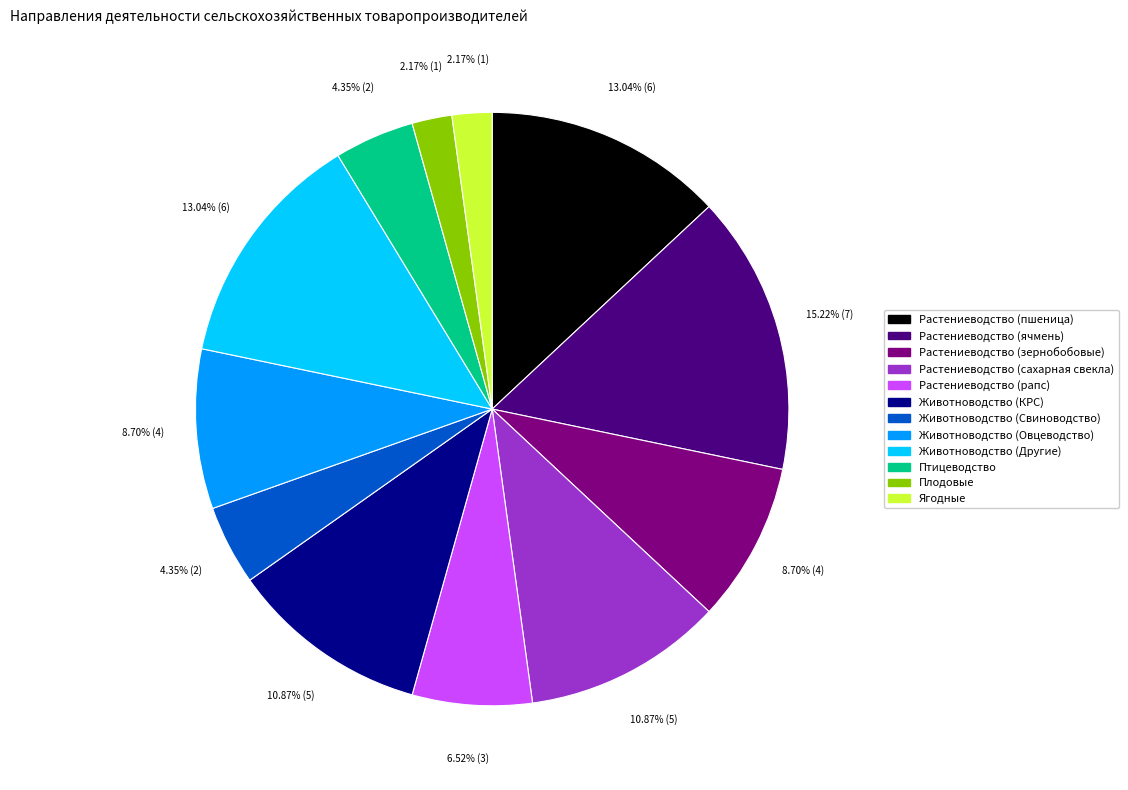

To the nearest percent, what is the average slice percentage?

8%